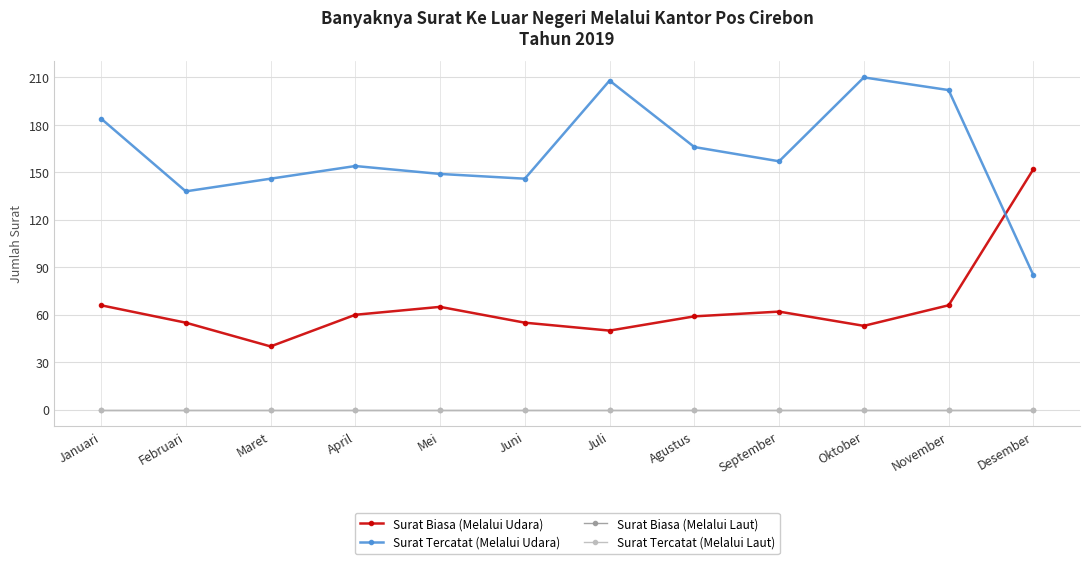

What are all the series names shown in the legend?

Surat Biasa (Melalui Udara), Surat Tercatat (Melalui Udara), Surat Biasa (Melalui Laut), Surat Tercatat (Melalui Laut)